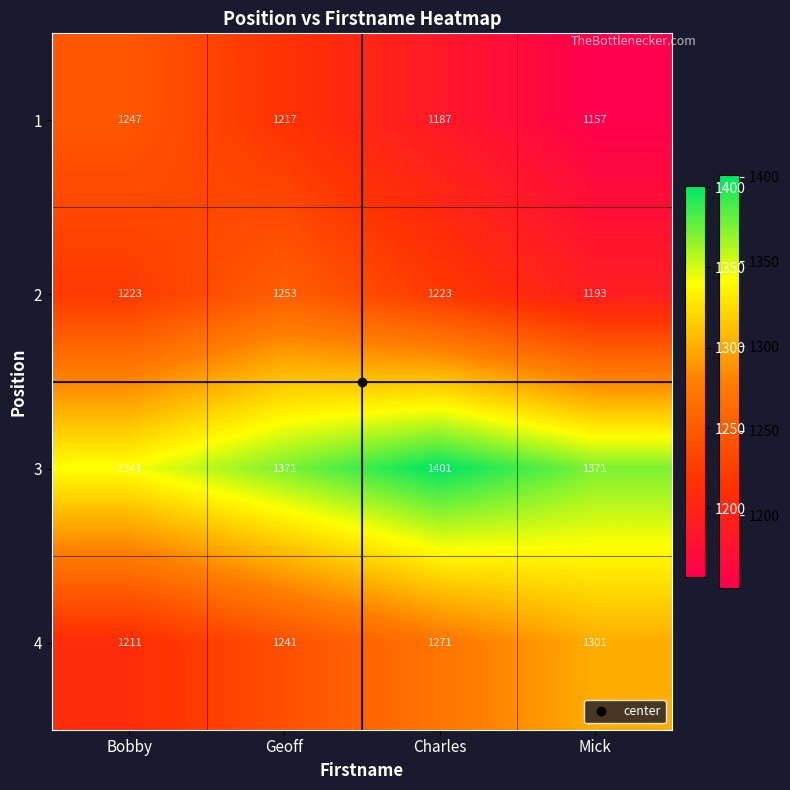

What is the spread (max minus min) of values at Geoff?

154